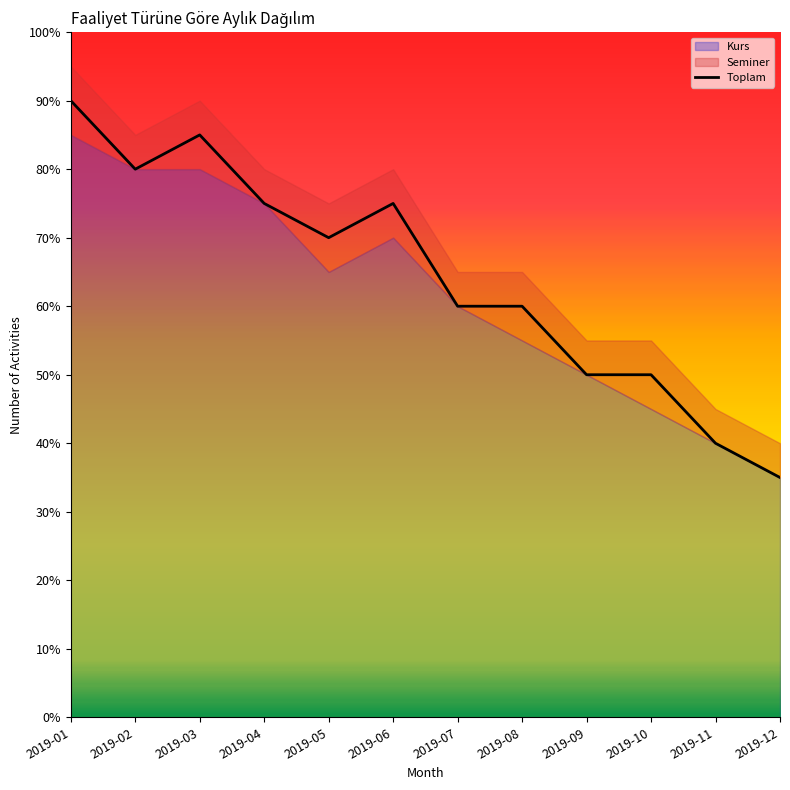

What is the minimum value shown in the chart?

35